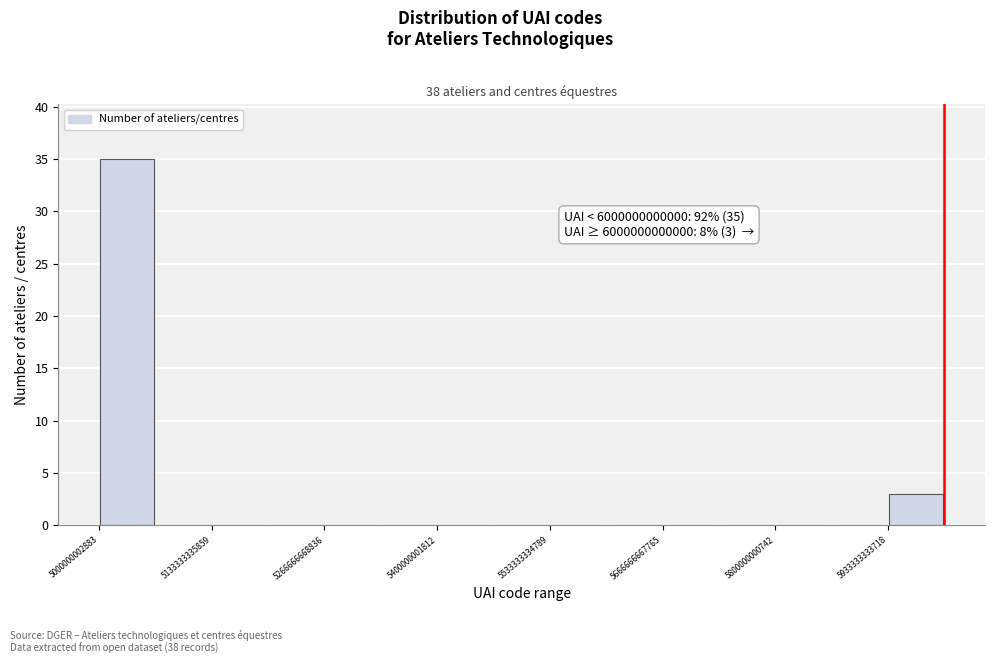

Read against the x-axis, roughly where is the centre of the tallest bar?

5040000000000